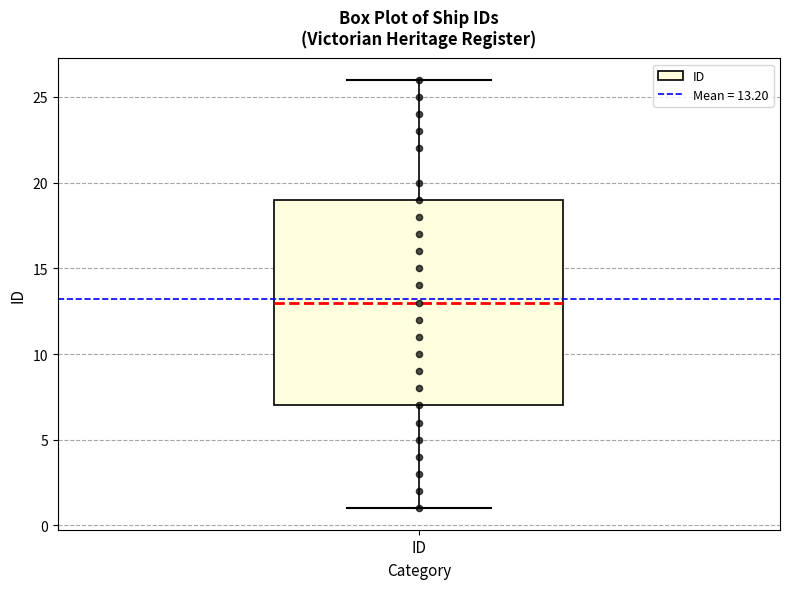

Transcribe this box plot: give where the median line is, the range the box spans, and where the two whiskers end, as read against the y-axis. The values are not printed on the chart, so give them approximately, as read against the axis.

median 13, box 7 to 19, whiskers 1 to 26